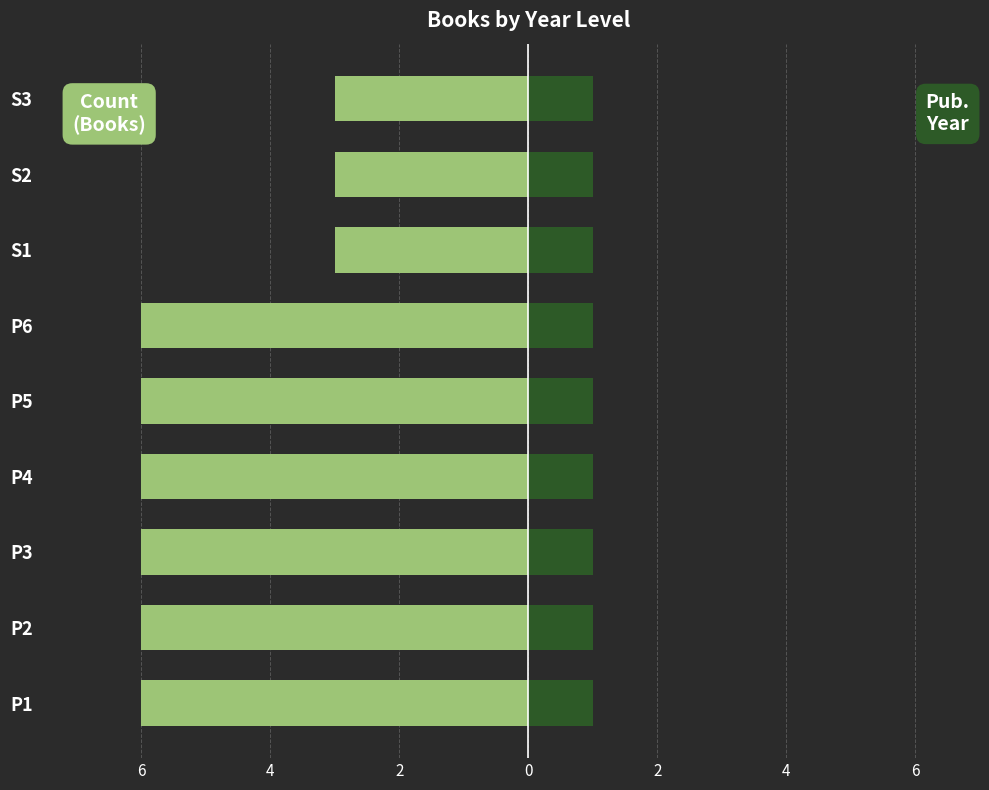

What is the value of the Count (Books) bar at the 8th from the left?

-3.0